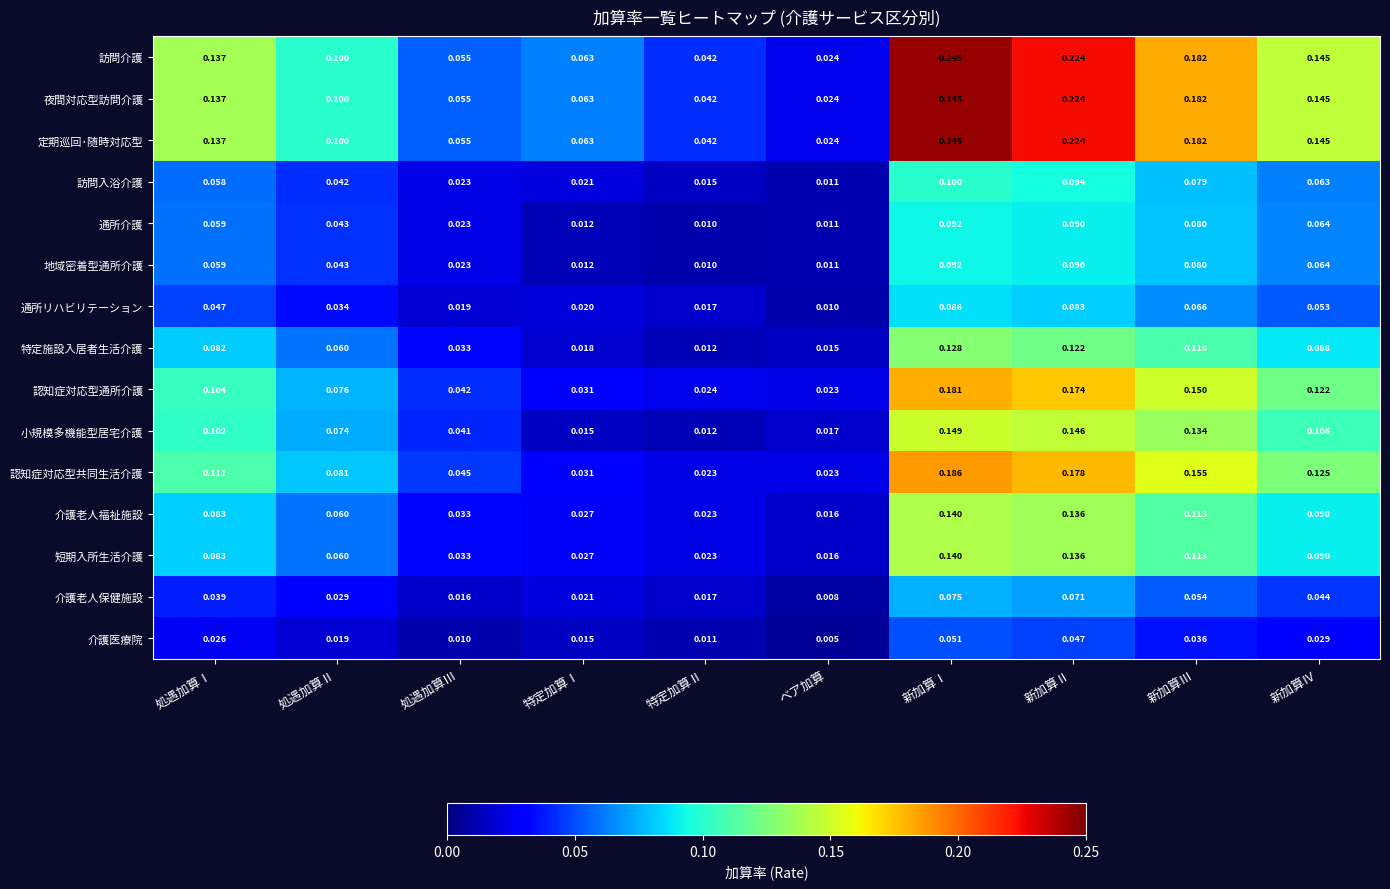

Which label corresponds to the largest value in the chart?

新加算Ⅰ